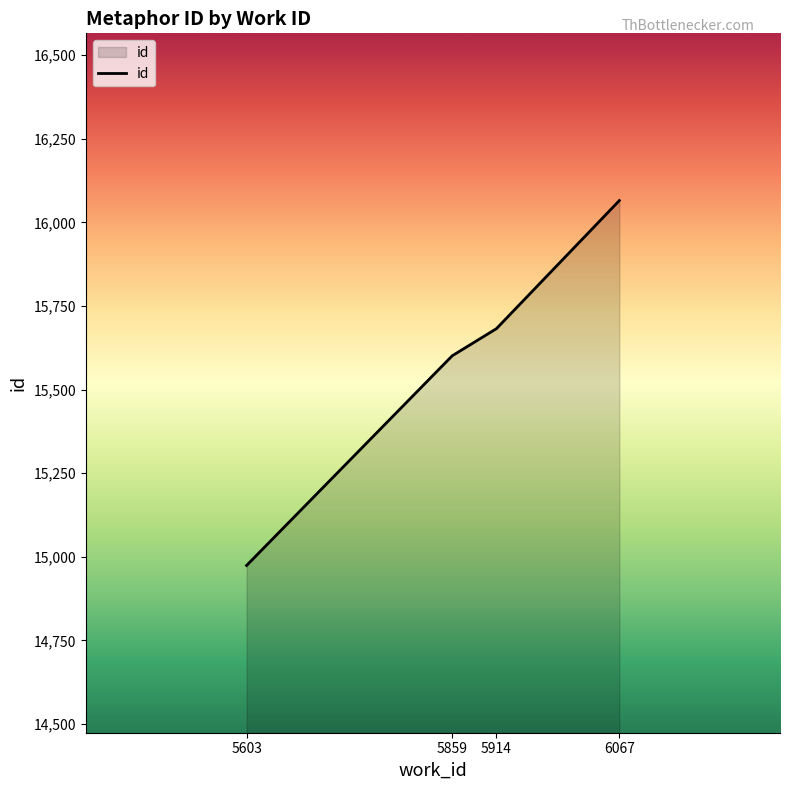

Rank the categories by value from highest to lowest.

6067, 5914, 5859, 5603